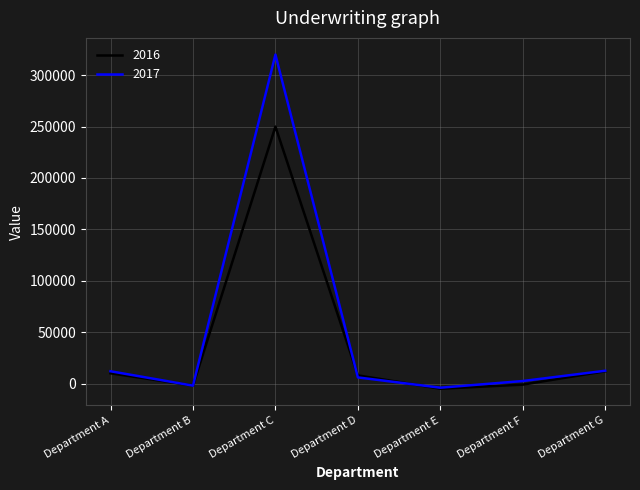

The 2016 series shows 12000 at Department G. True or false?

True